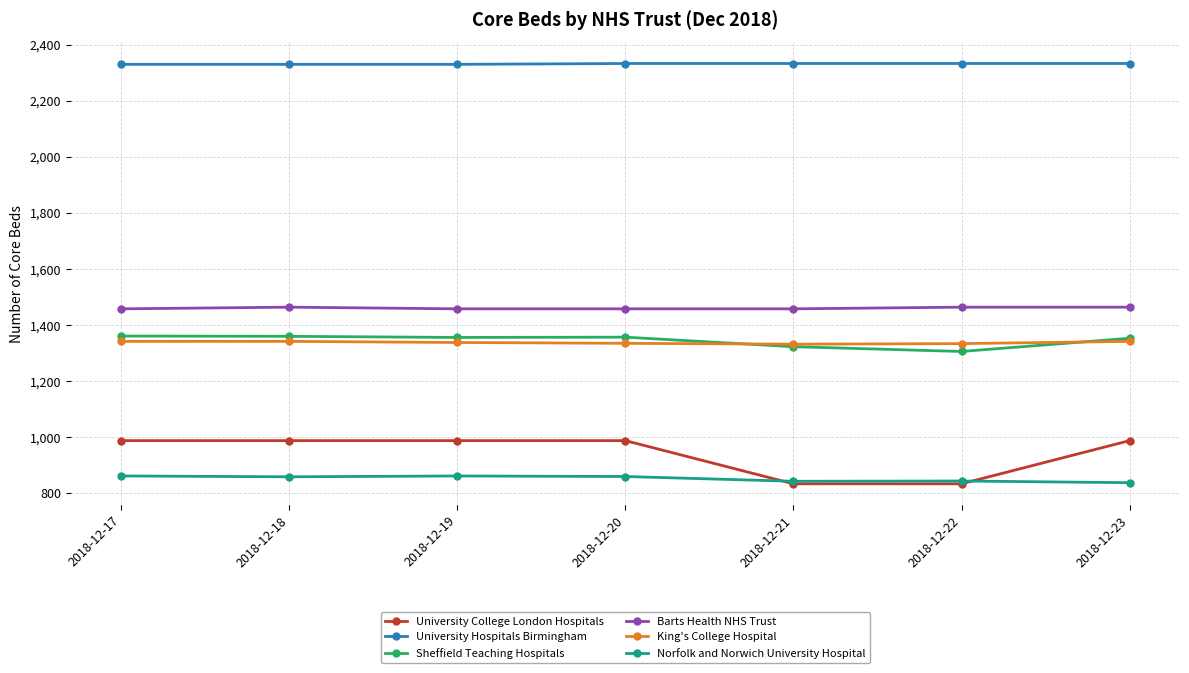

What is the minimum value for King's College Hospital?

1332